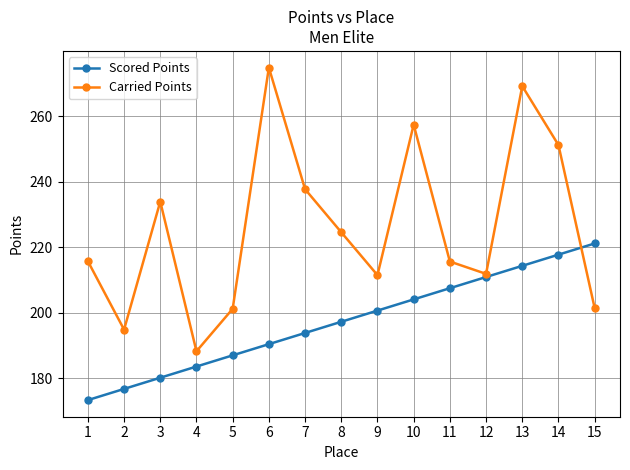

How many categories are shown in the chart?

15